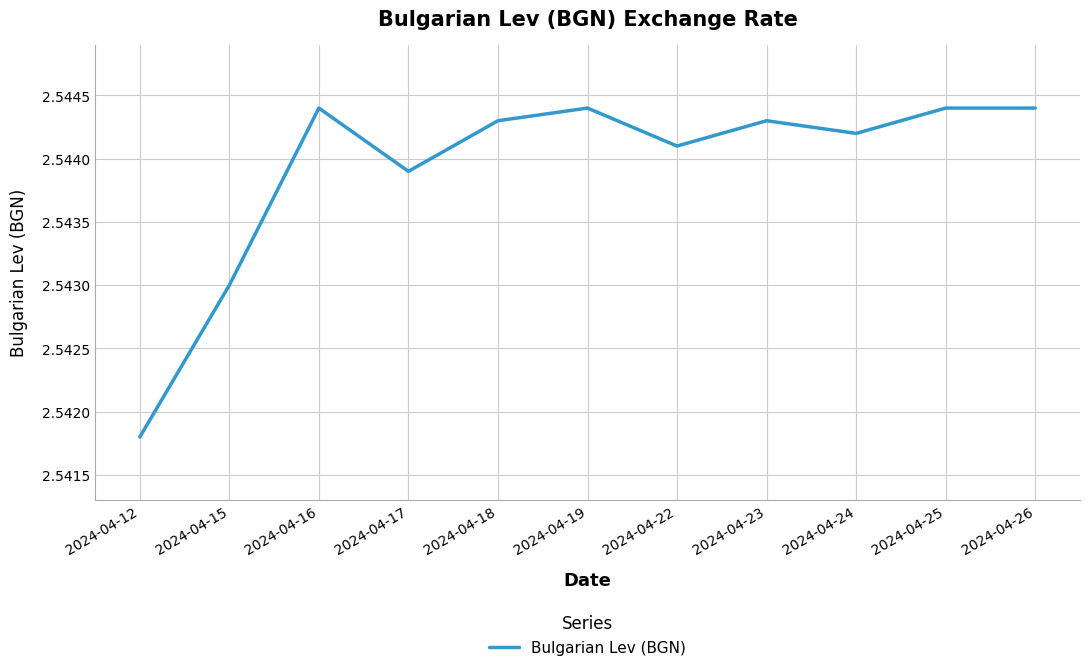

How many distinct data groups are displayed?

1